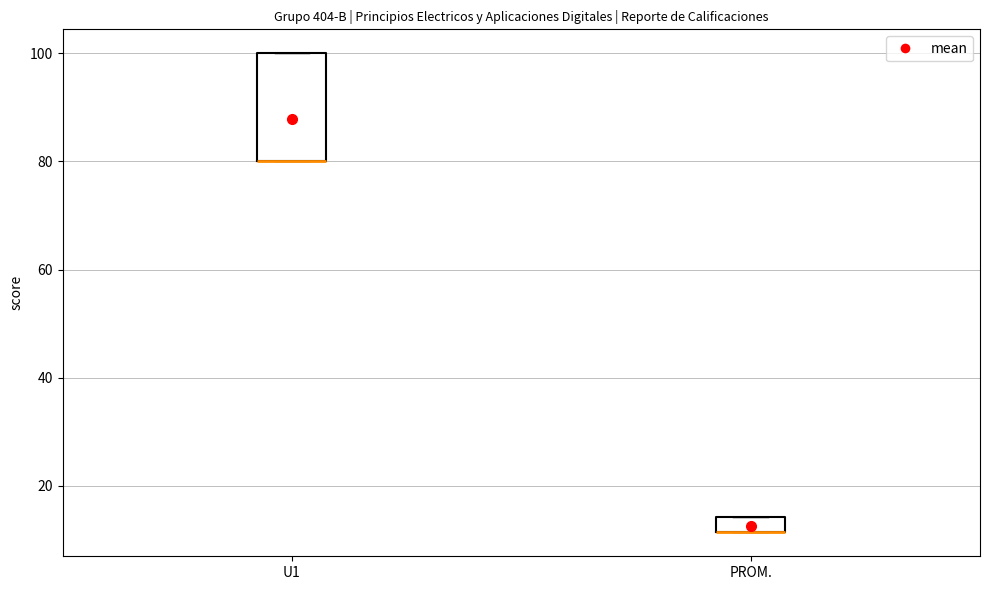

Which box is the tallest, from its lower edge to its upper edge?

U1